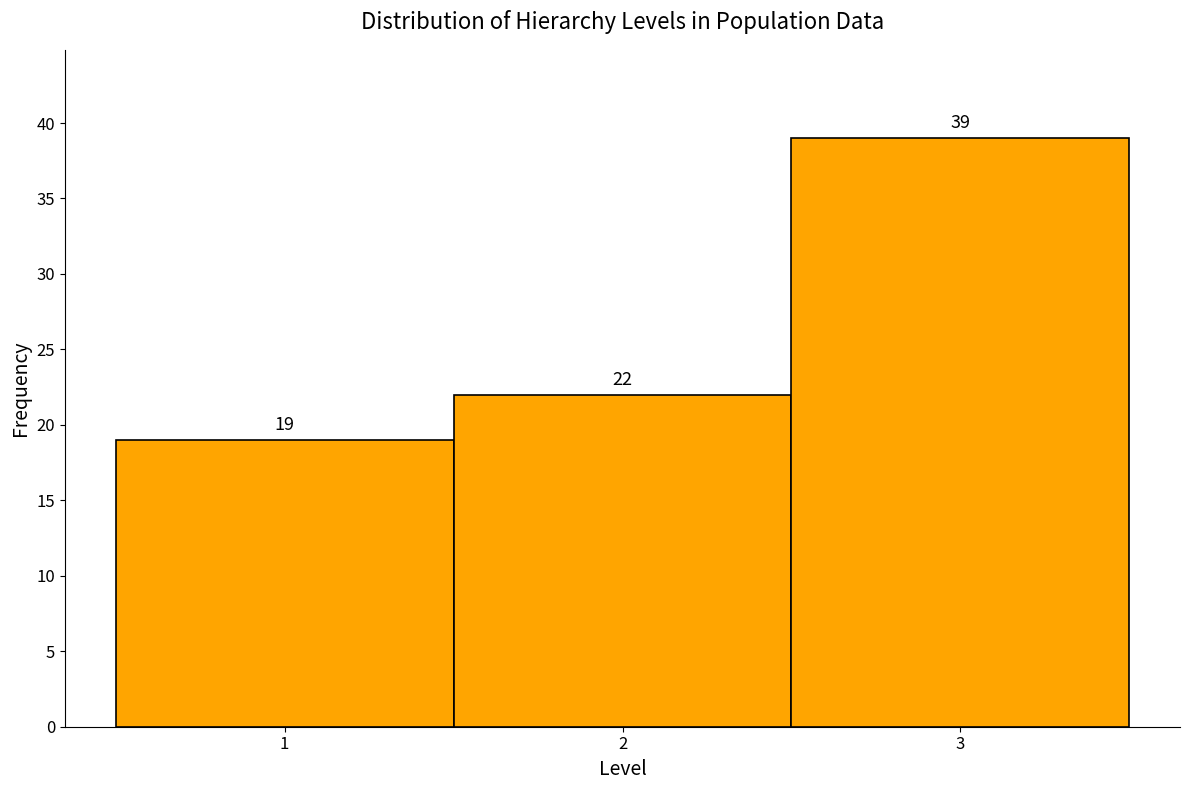

Which range on the x-axis has the tallest bar?

2.5 to 3.5